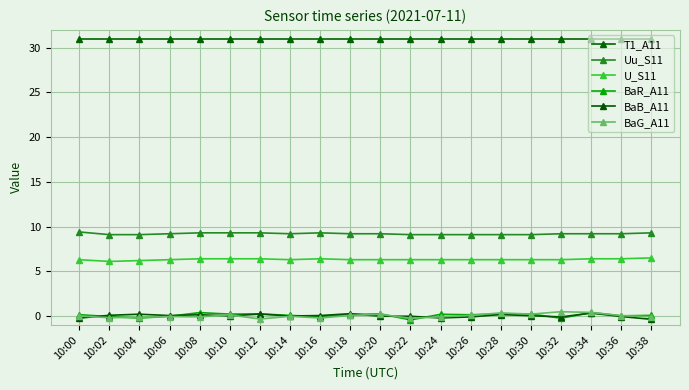

Count the number of categories in the chart.

20